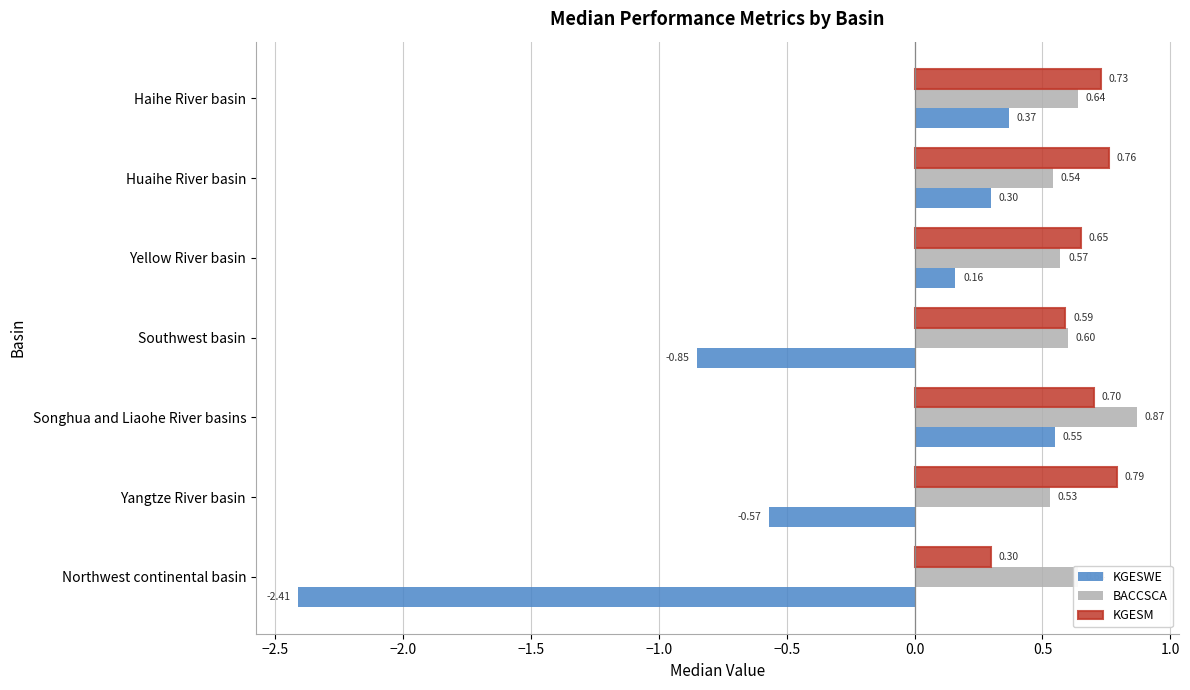

At Huaihe River basin, list the series in order from smallest to largest.

KGESWE, BACCSCA, KGESM